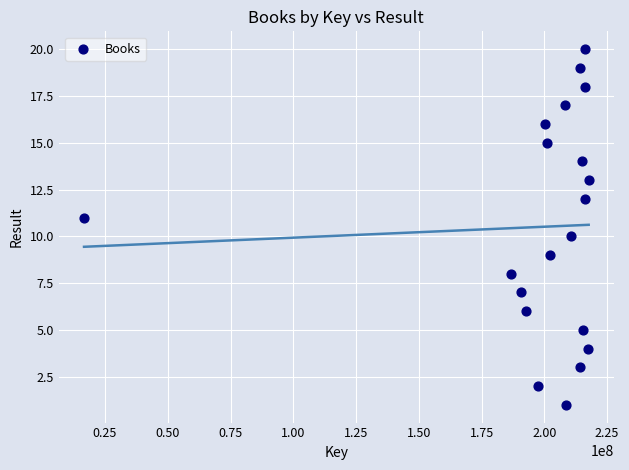

What is the range of Y values (max minus min)?

19